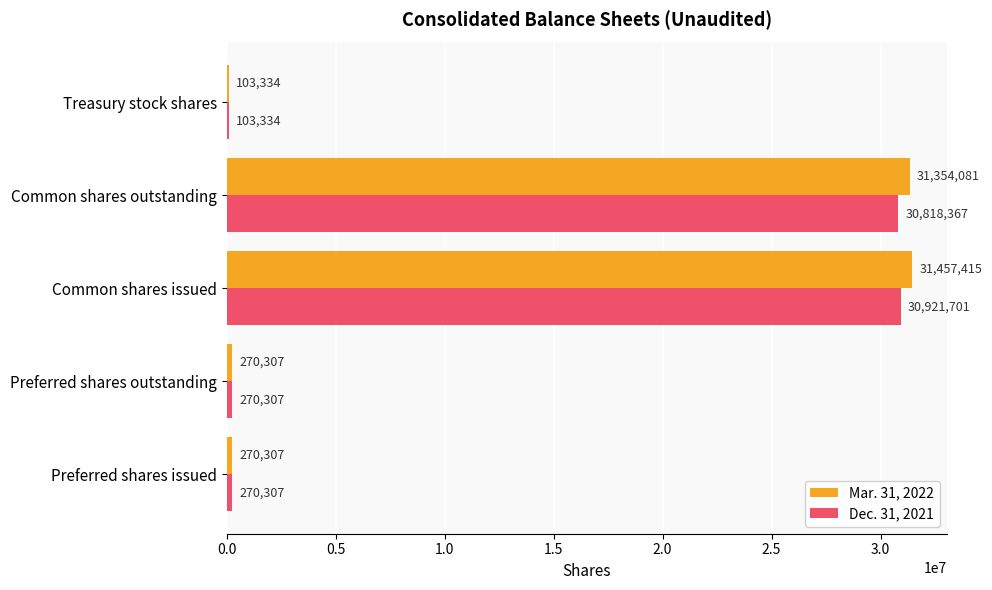

The Mar. 31, 2022 series shows 270307 at Preferred shares issued. True or false?

True